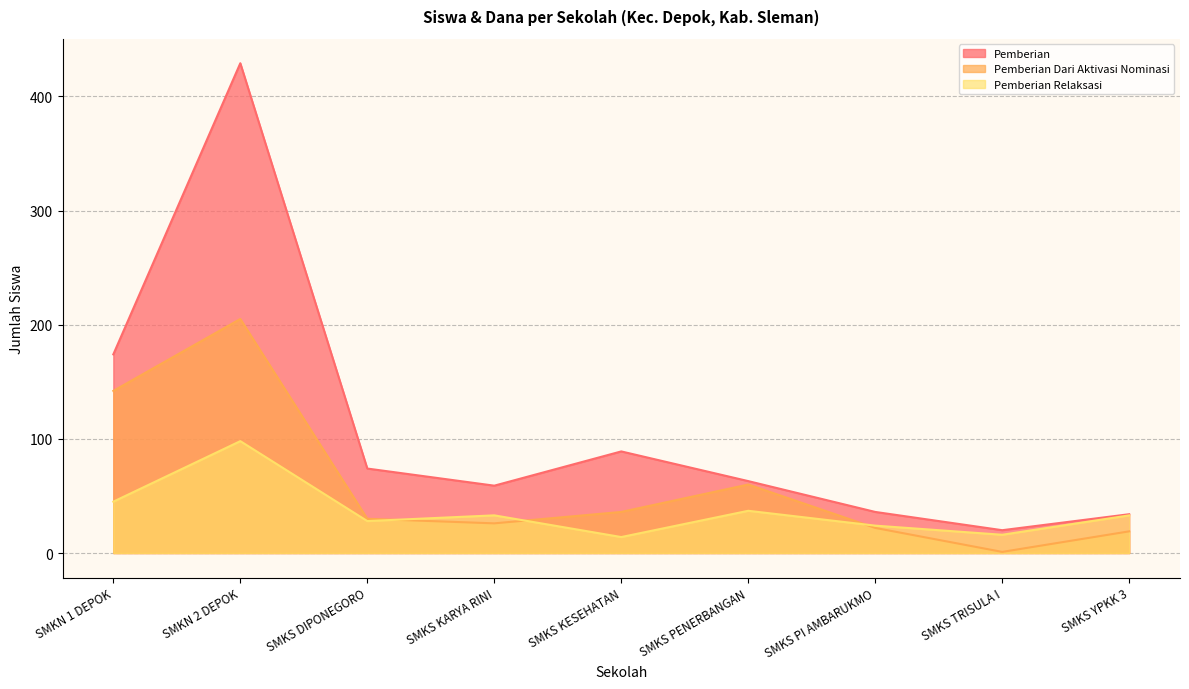

At which label does Pemberian Dari Aktivasi Nominasi first exceed 30?

SMKN 1 DEPOK